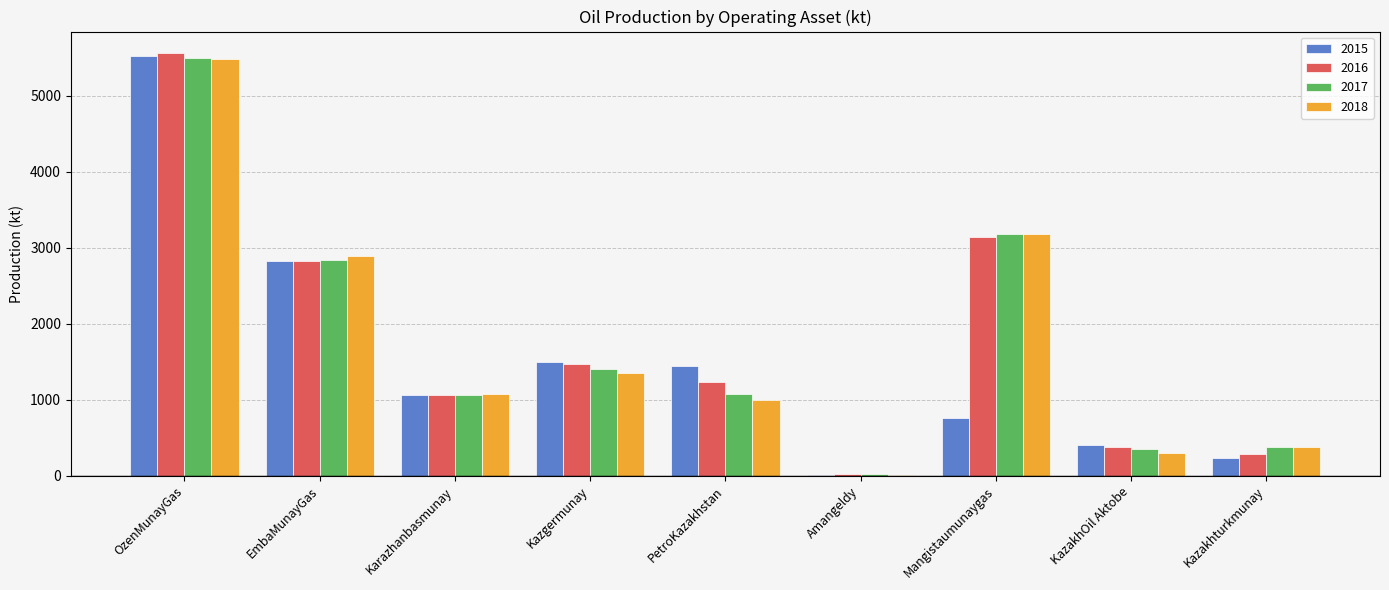

Which series changed the most between PetroKazakhstan and Kazakhturkmunay?

2015